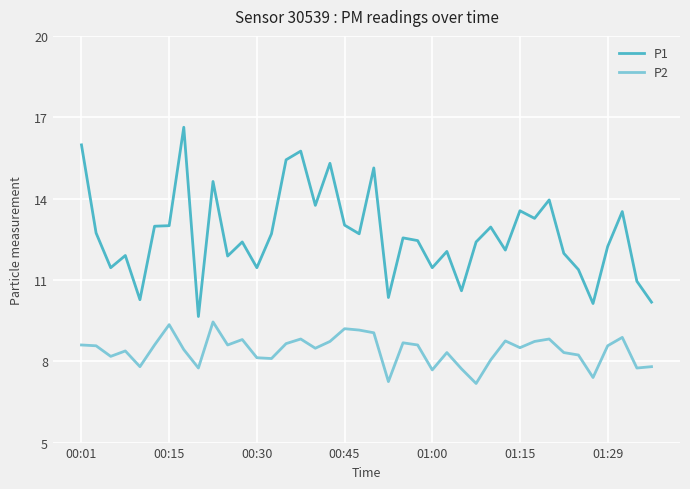

True or false: P1 has more than 2 interior local peaks.

True